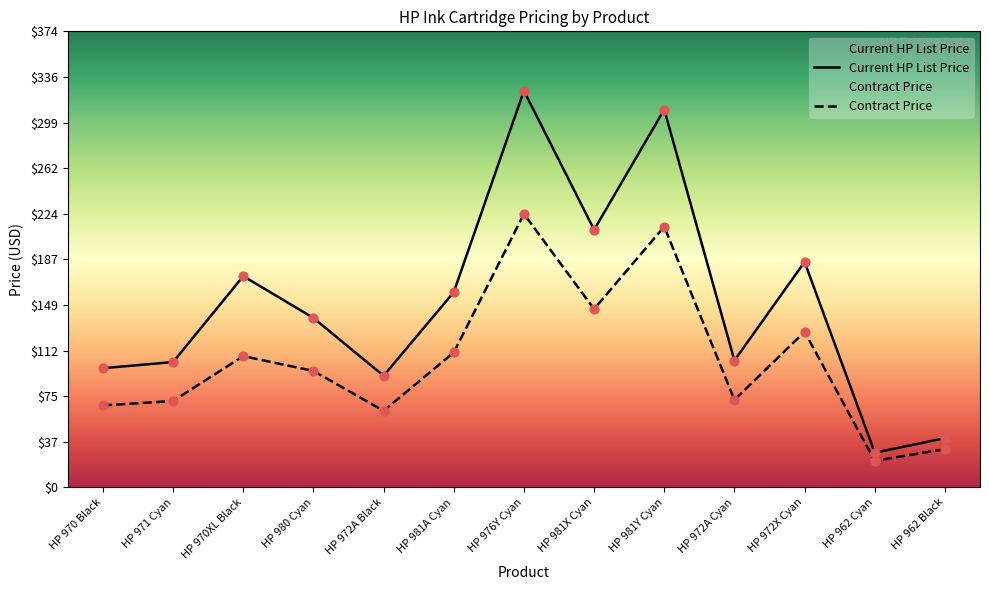

What are all the series names shown in the legend?

Current HP List Price, Contract Price